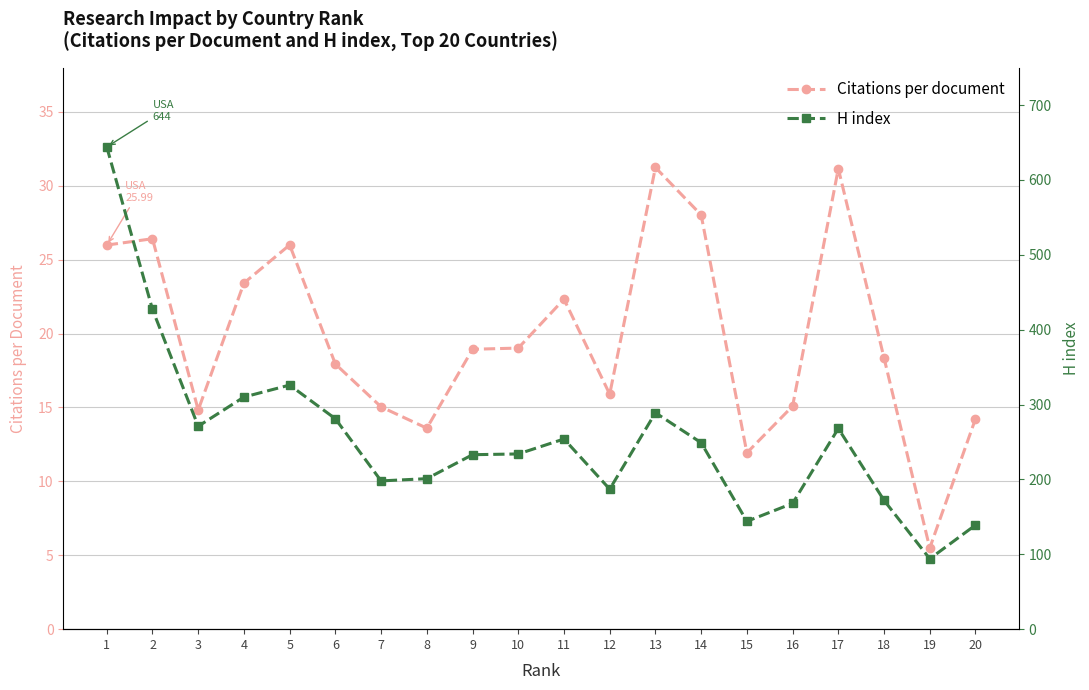

What is the sum of the Citations per document values at 2 and 17?

57.6